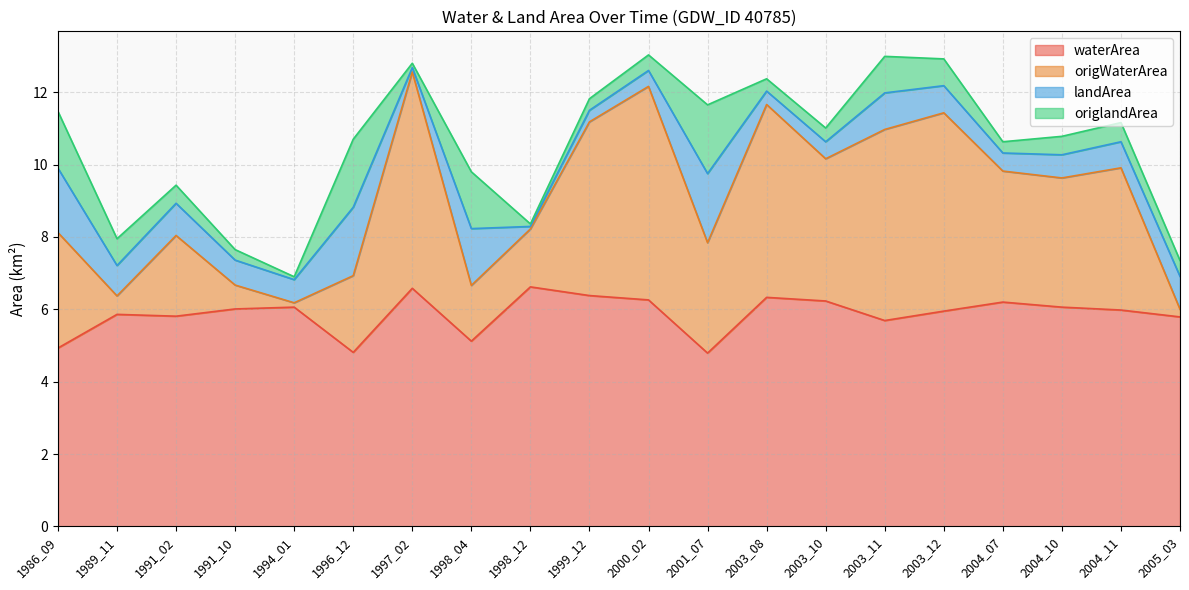

True or false: waterArea has more than 0 interior local peaks.

True